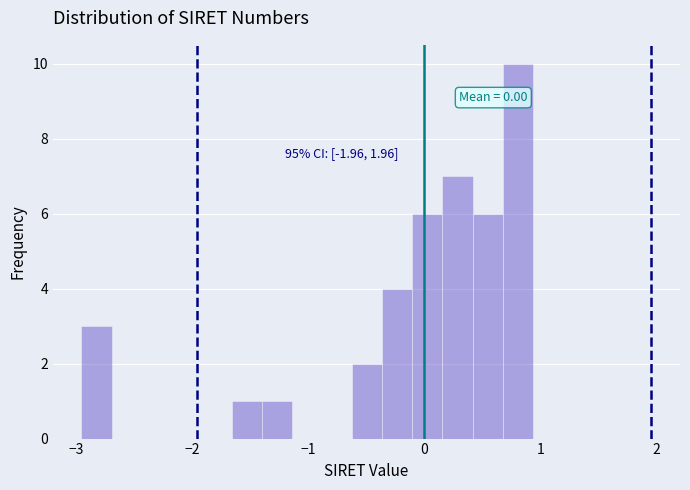

Around what value on the x-axis is the tallest bar? Give the approximate position of its centre, as read against the axis.

0.8